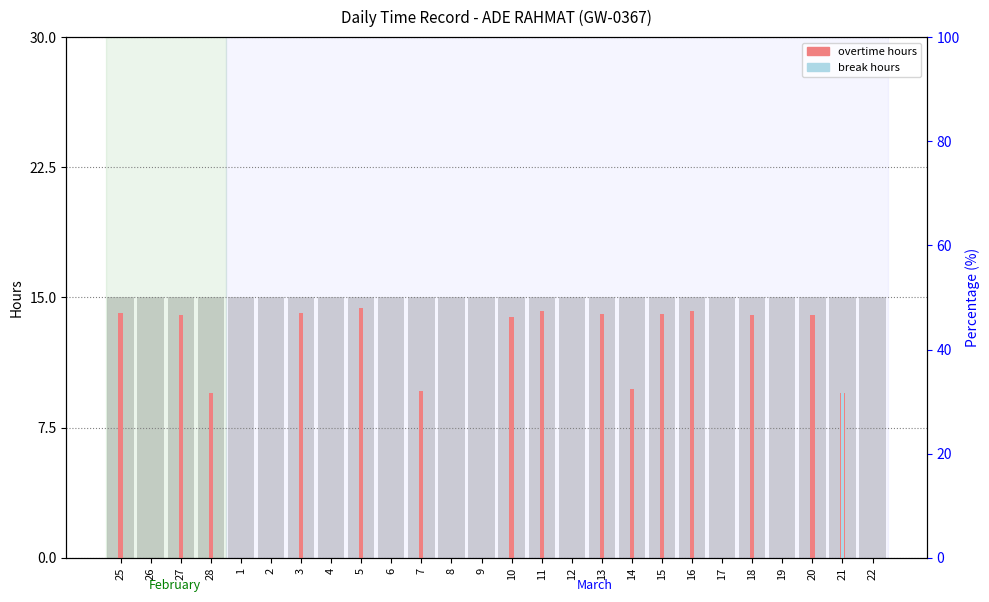

Which series changed the most between 9 and 11?

overtime hours